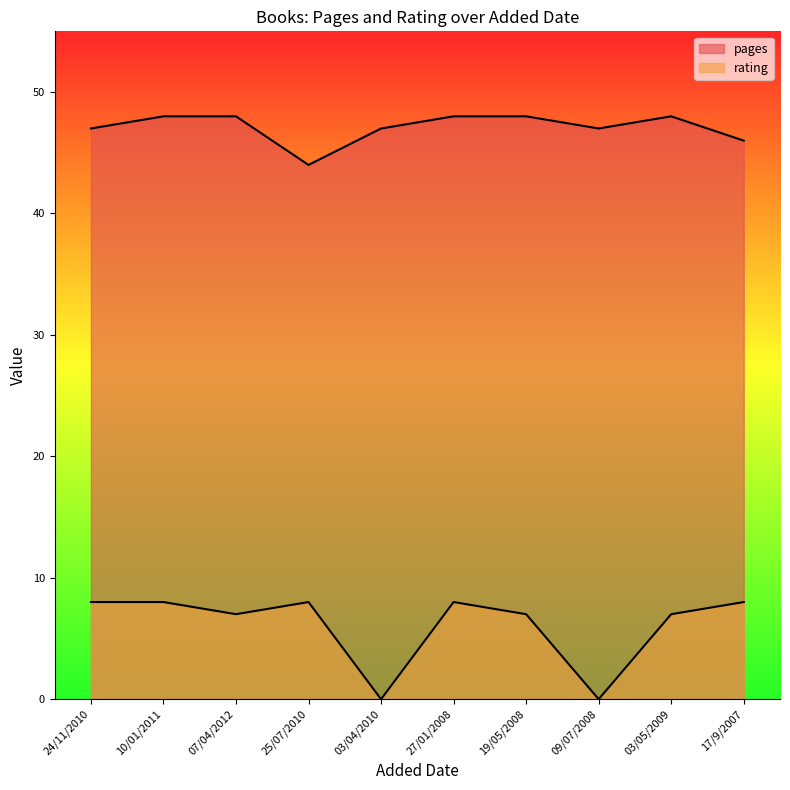

The value of rating at 25/07/2010 is 5. True or false?

False